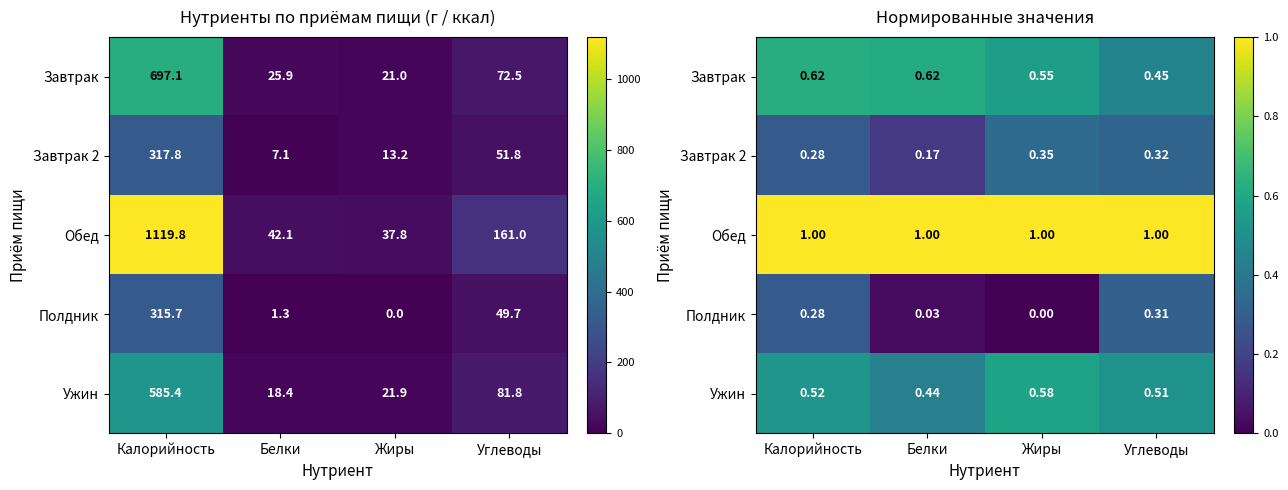

True or false: Завтрак has a value of 0.6 at Калорийность.

True